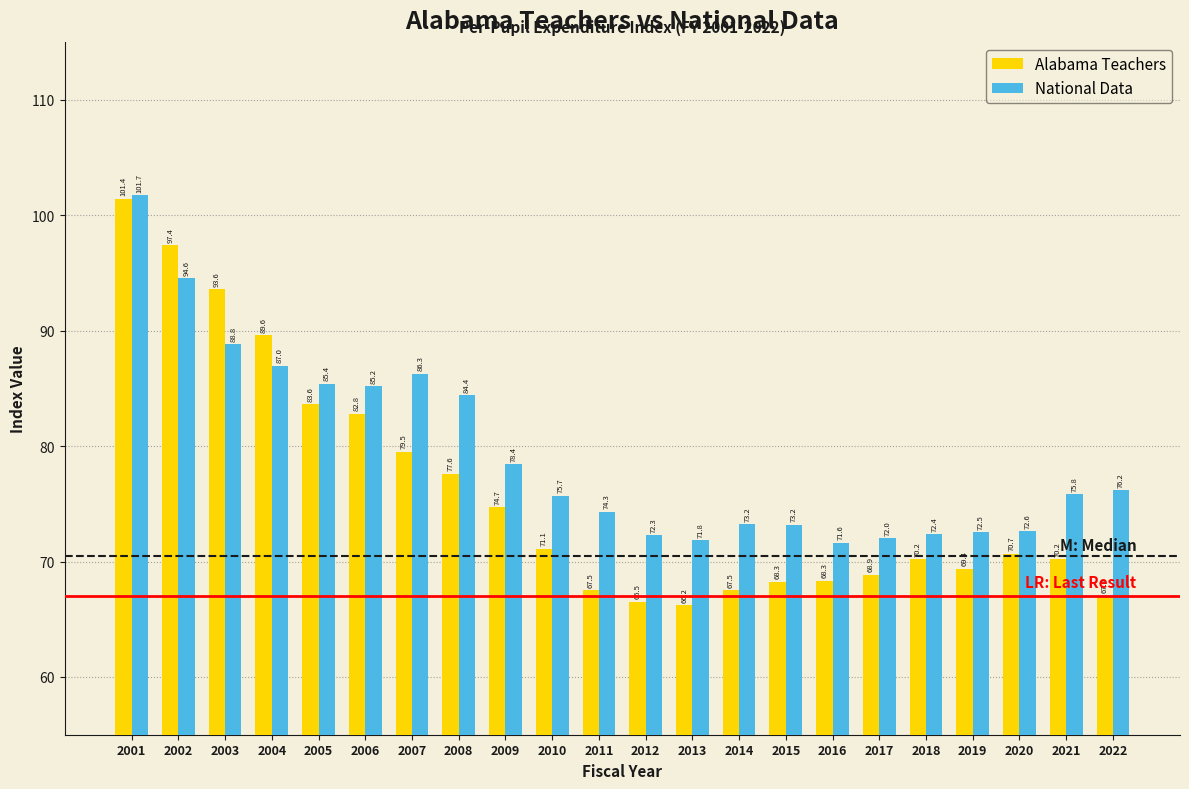

Reading right to left, list all the values displayed in this chart.

Alabama Teachers: 67.0	70.2	70.7	69.4	70.2	68.9	68.3	68.3	67.5	66.2	66.5	67.5	71.1	74.7	77.6	79.5	82.8	83.6	89.6	93.6	97.4	101.4
National Data: 76.2	75.8	72.6	72.5	72.4	72.0	71.6	73.2	73.2	71.8	72.3	74.3	75.7	78.4	84.4	86.3	85.2	85.4	87.0	88.8	94.6	101.7